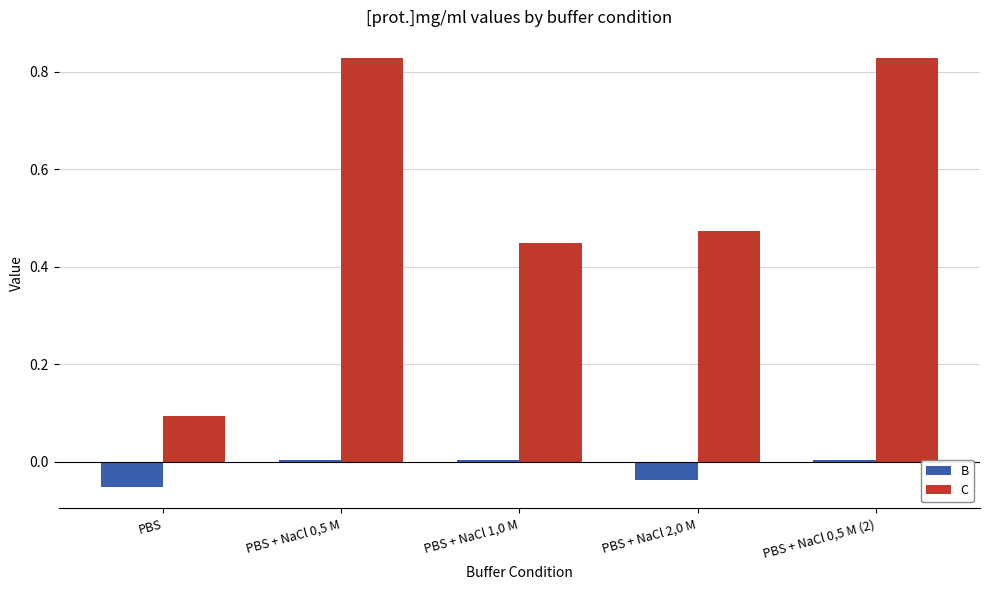

What is the sum of the C values at PBS + NaCl 2,0 M and PBS?

0.6